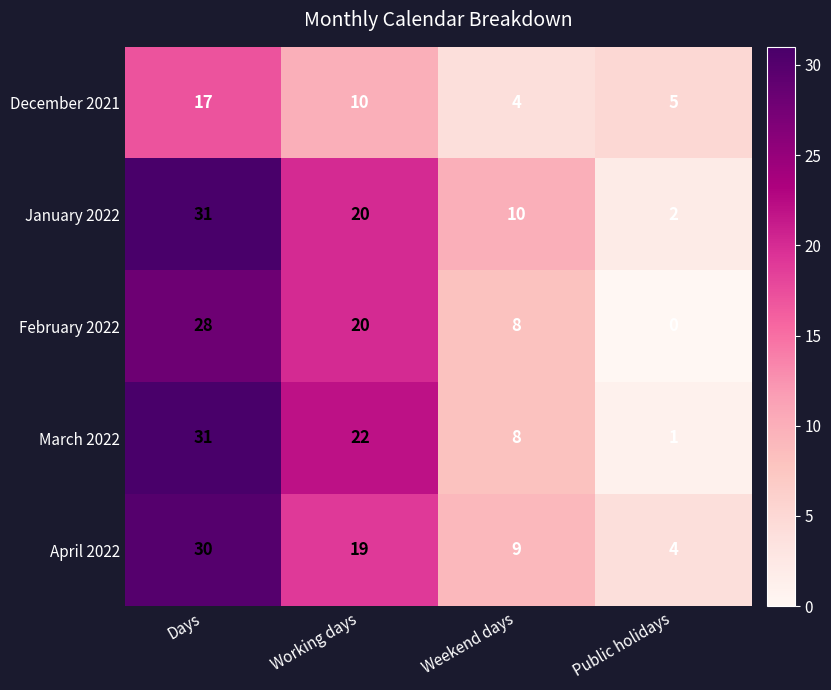

How many categories are shown in the chart?

4